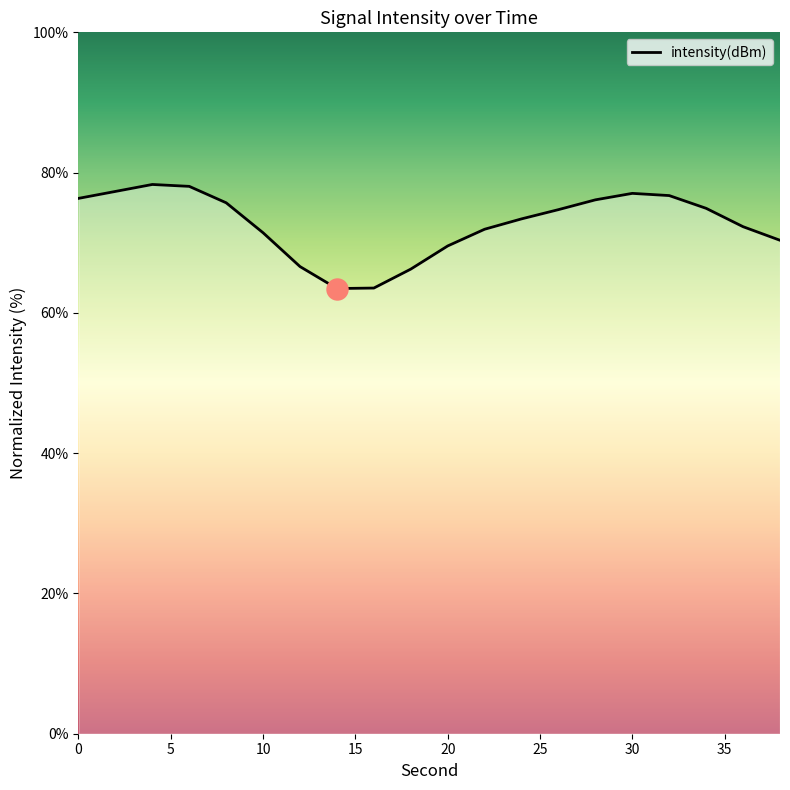

What is the difference between the maximum and minimum values?

14.8